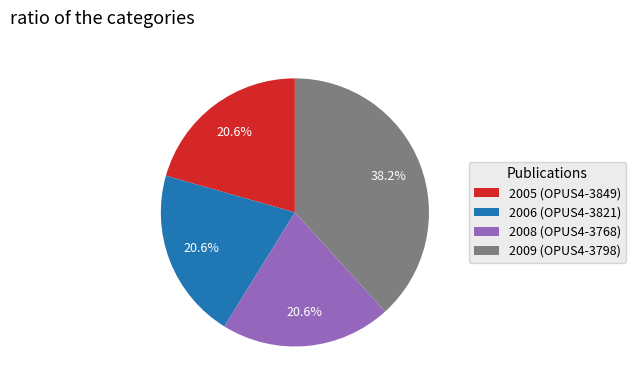

How many slices are in this pie chart?

4